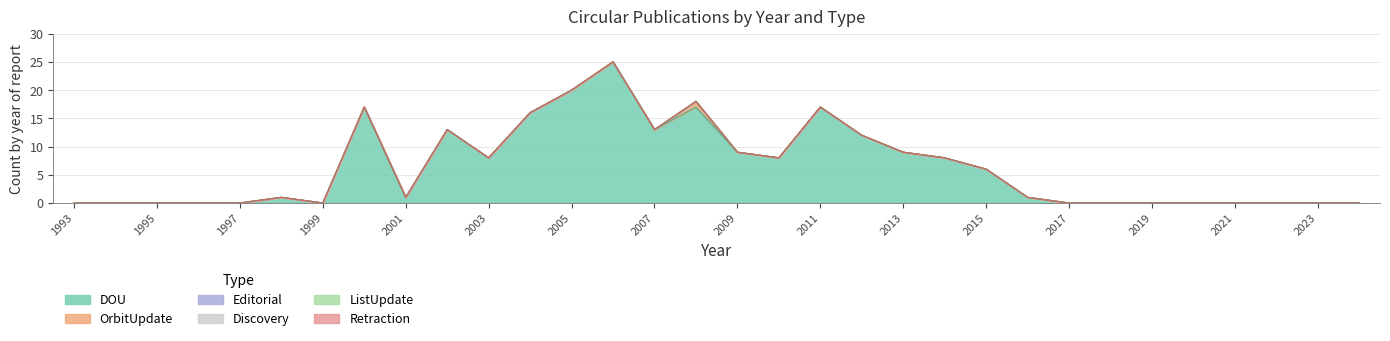

The ListUpdate series shows 0 at 2000. True or false?

True